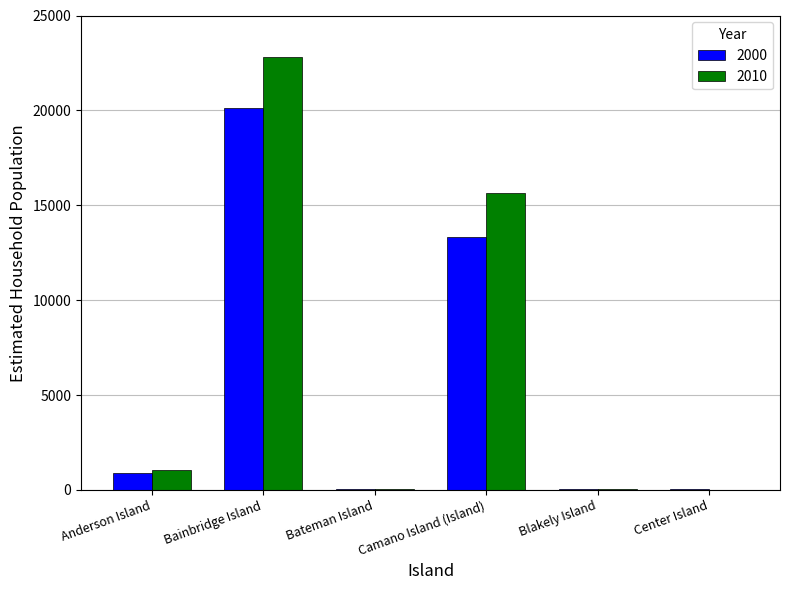

Where is 2010 nearest to the value 11415?

Camano Island (Island)